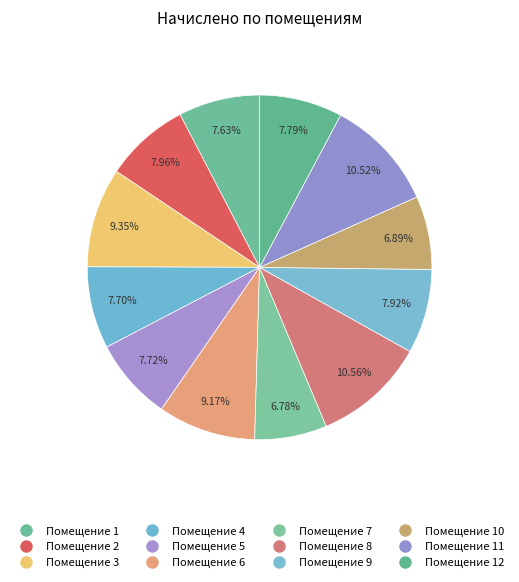

Which category has the biggest portion of the pie?

8